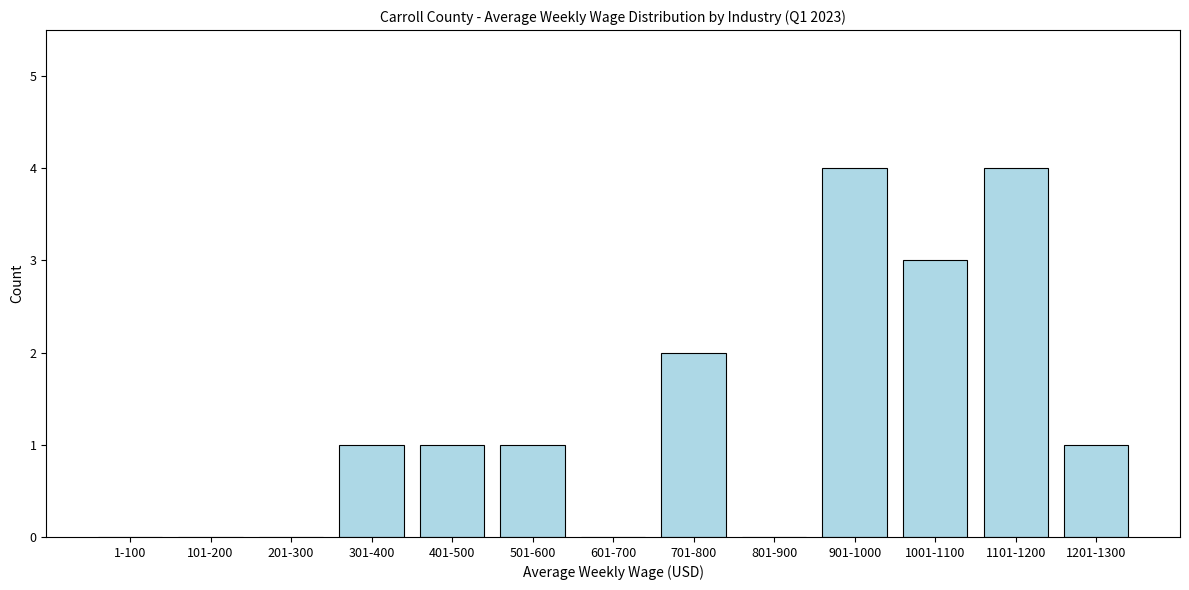

Reading right to left, what are all the values shown in this chart?

1201-1300=1	1101-1200=4	1001-1100=3	901-1000=4	801-900=0	701-800=2	601-700=0	501-600=1	401-500=1	301-400=1	201-300=0	101-200=0	1-100=0